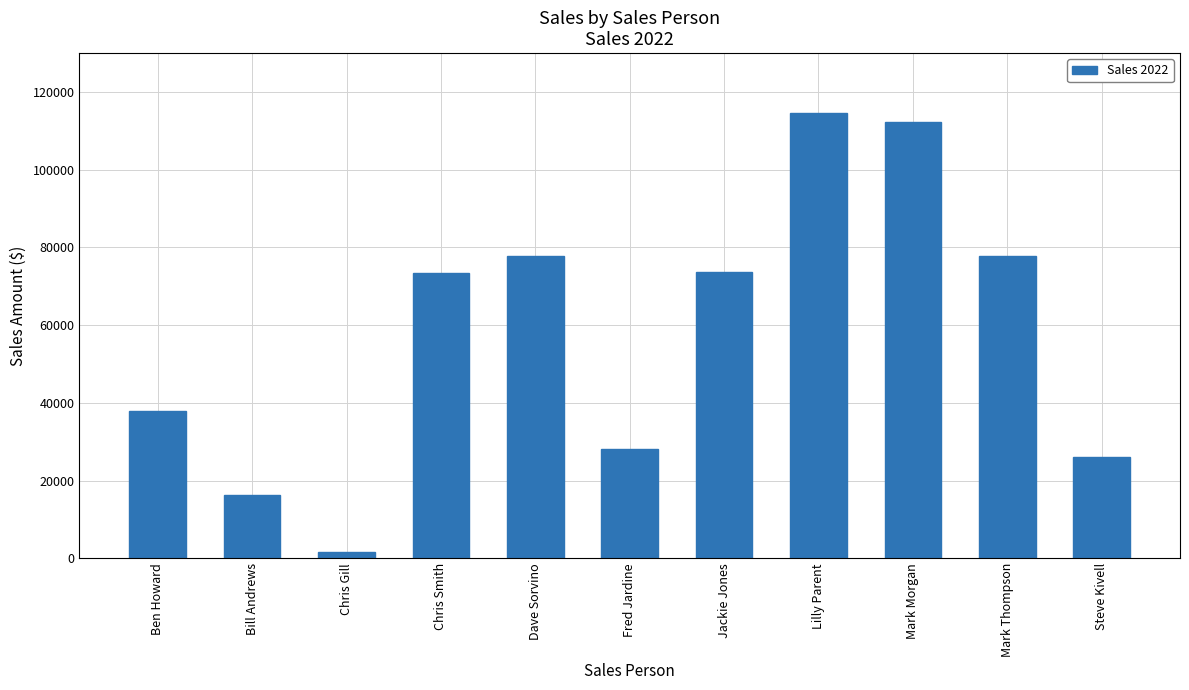

What is the minimum value shown in the chart?

1500